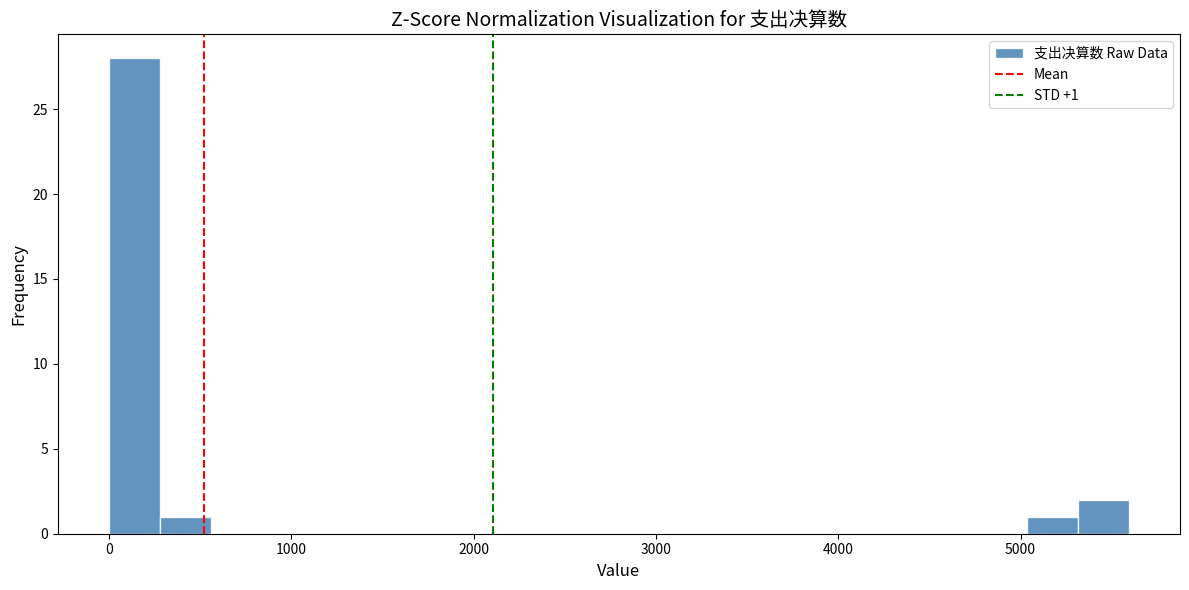

Around what value on the x-axis is the tallest bar? Give the approximate position of its centre, as read against the axis.

100